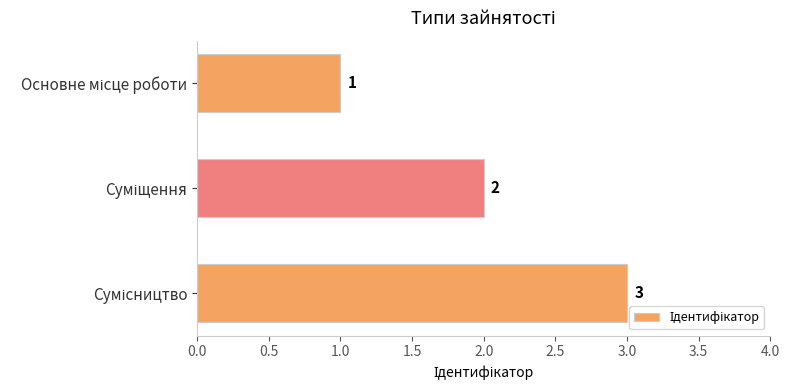

What is the maximum value shown in the chart?

3